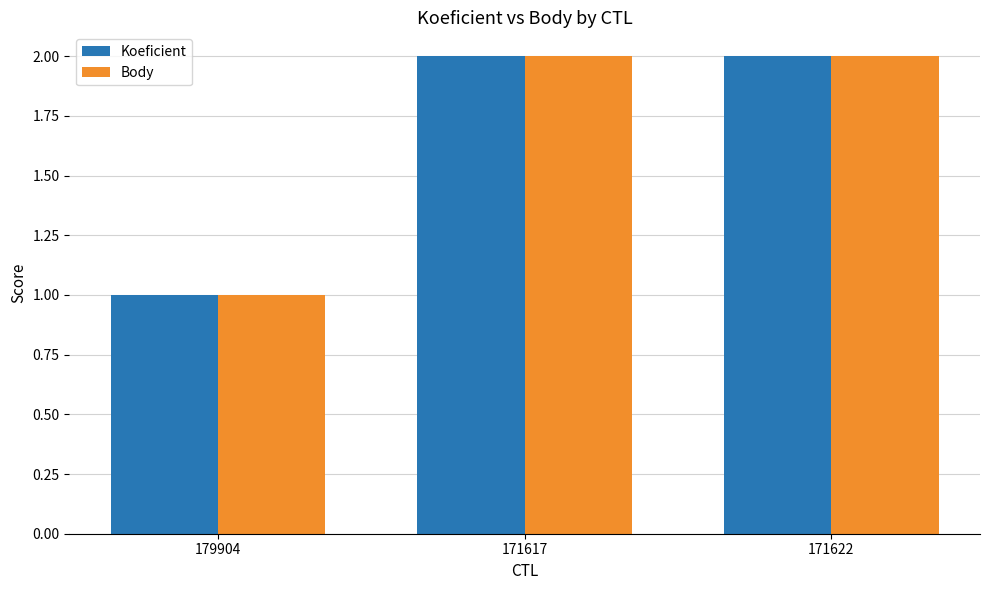

Where is Body nearest to the value 1?

179904